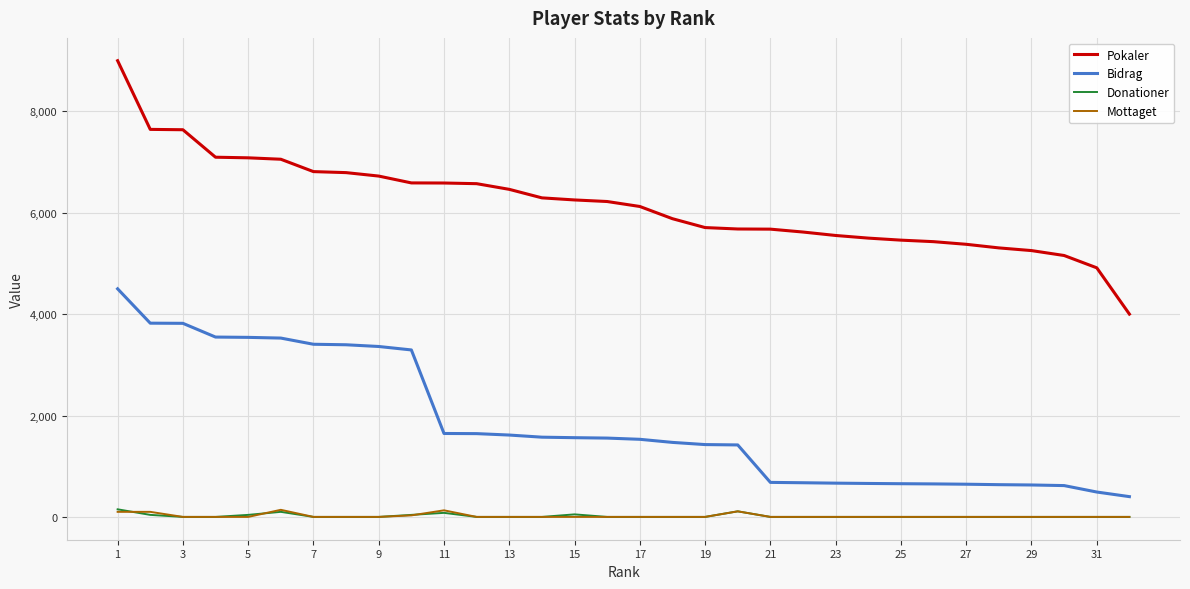

What is the greatest value displayed?

9000